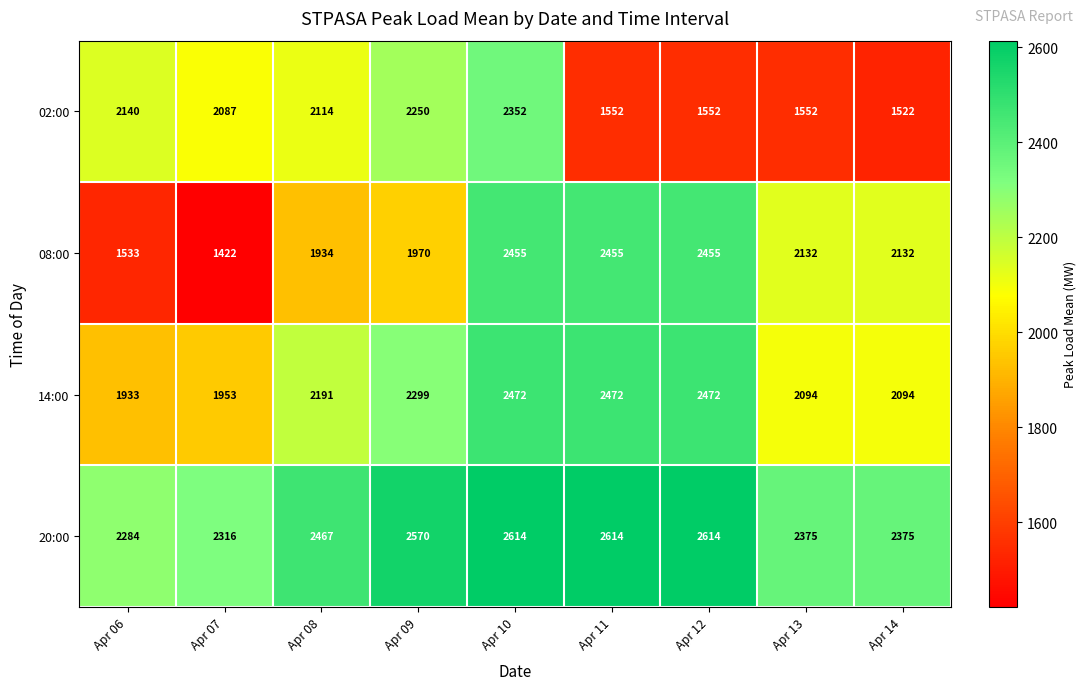

Where is 02:00 nearest to the value 1937?

Apr 07